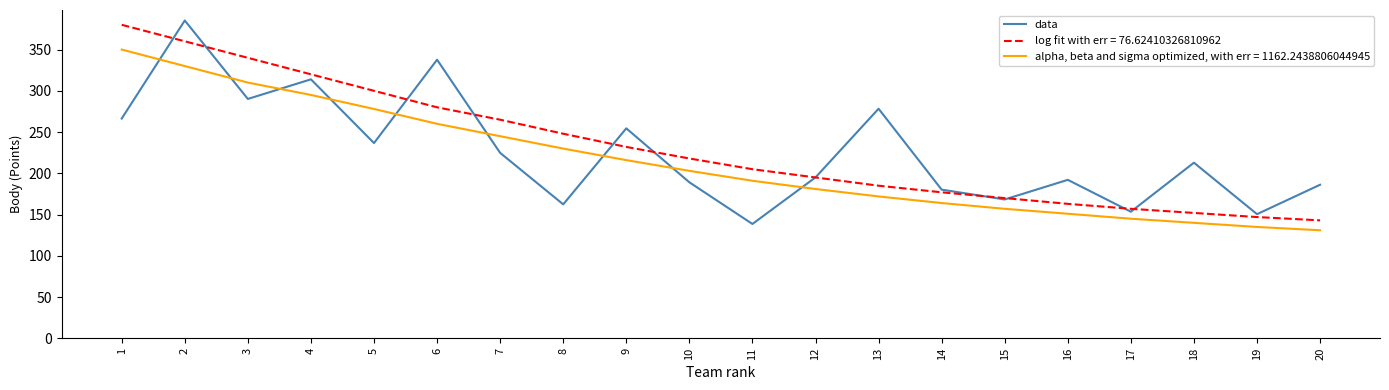

True or false: alpha, beta and sigma optimized, with err = 1162.2438806044945 and log fit with err = 76.62410326810962 cross at least once.

False